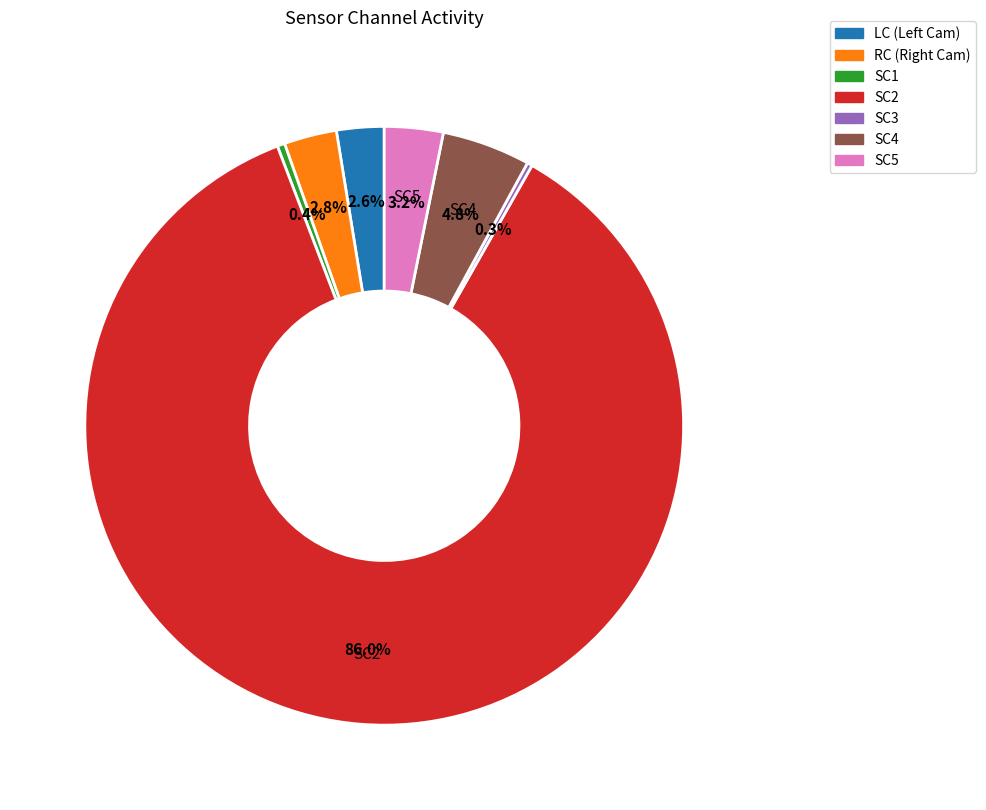

What is the largest slice in the pie chart?

SC2